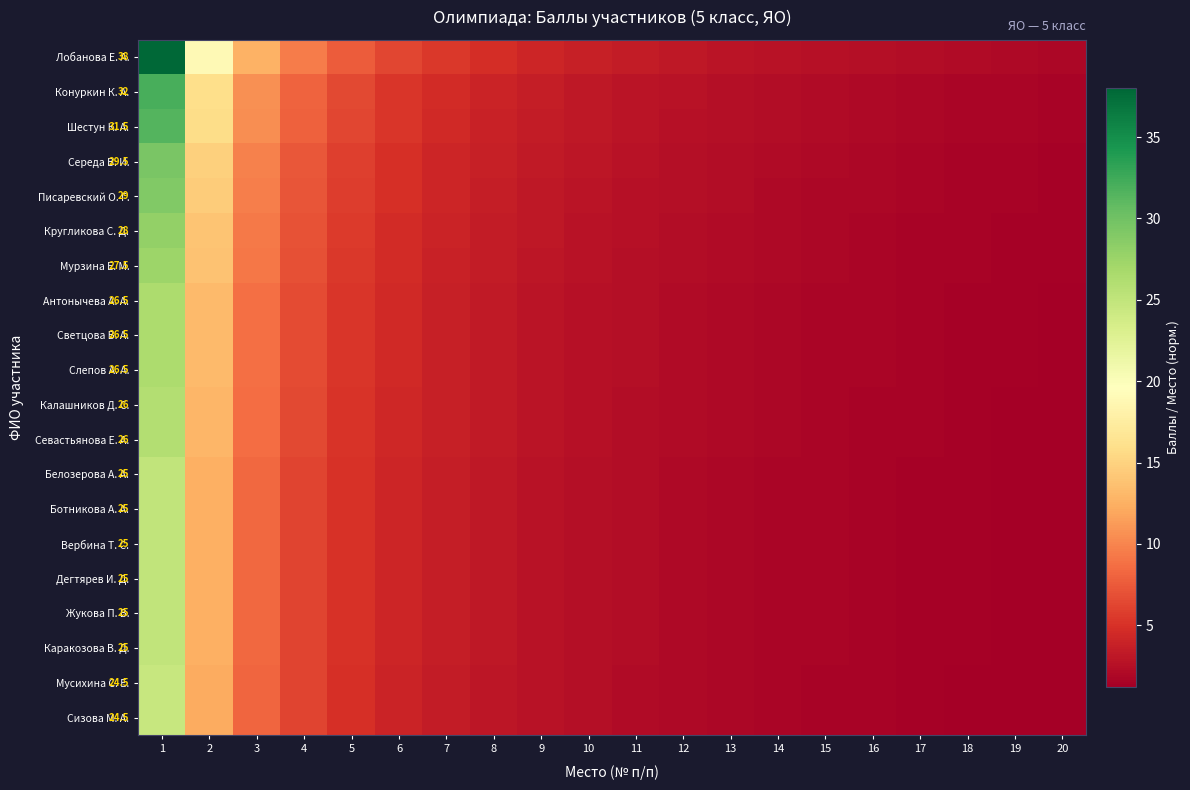

How many data points in Слепов А. А. are less than 2?

7